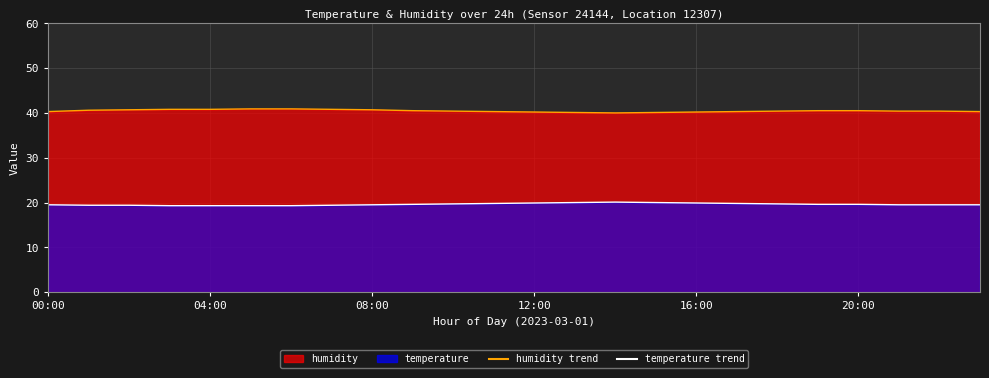

List the series in order of their peak value, lowest first.

temperature_line, humidity_line